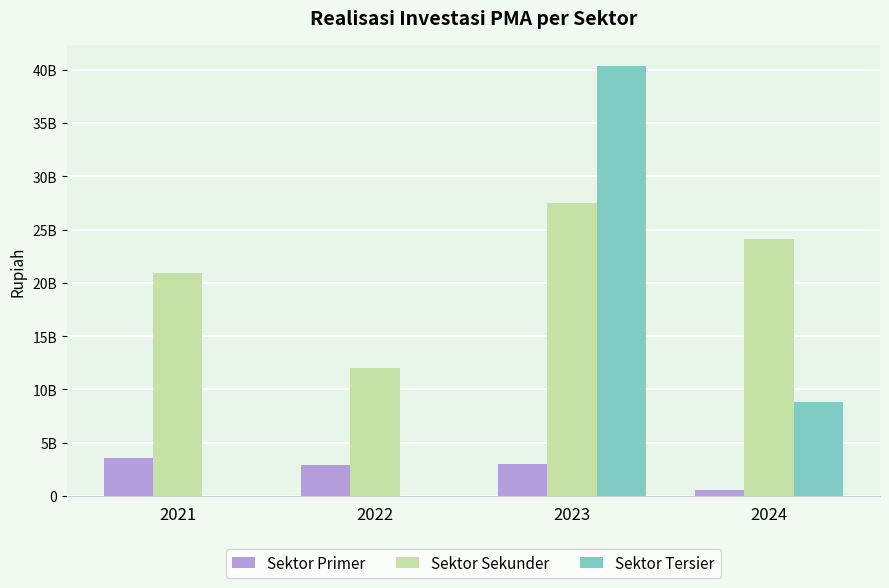

What are all the series names shown in the legend?

Sektor Primer, Sektor Sekunder, Sektor Tersier